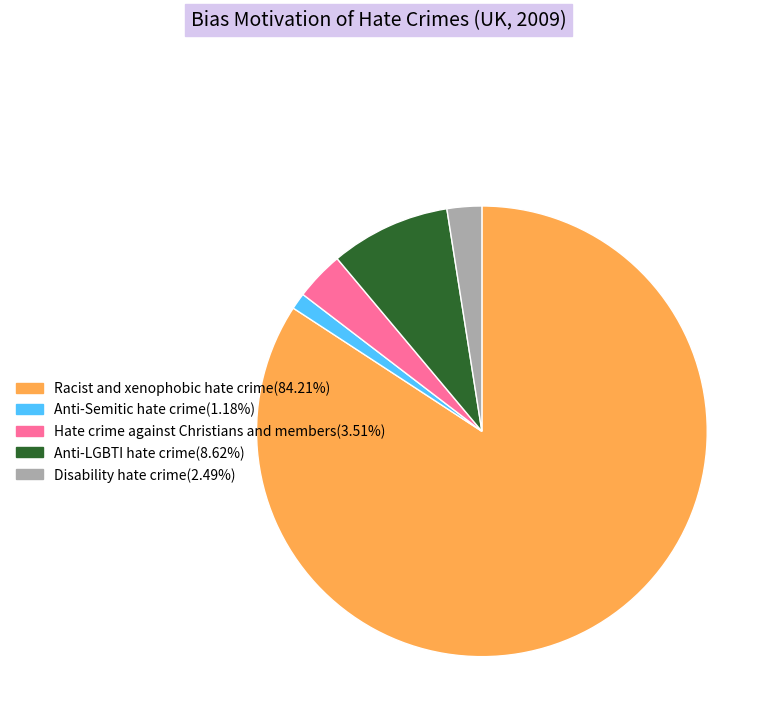

What is the majority slice?

Racist and xenophobic hate crime